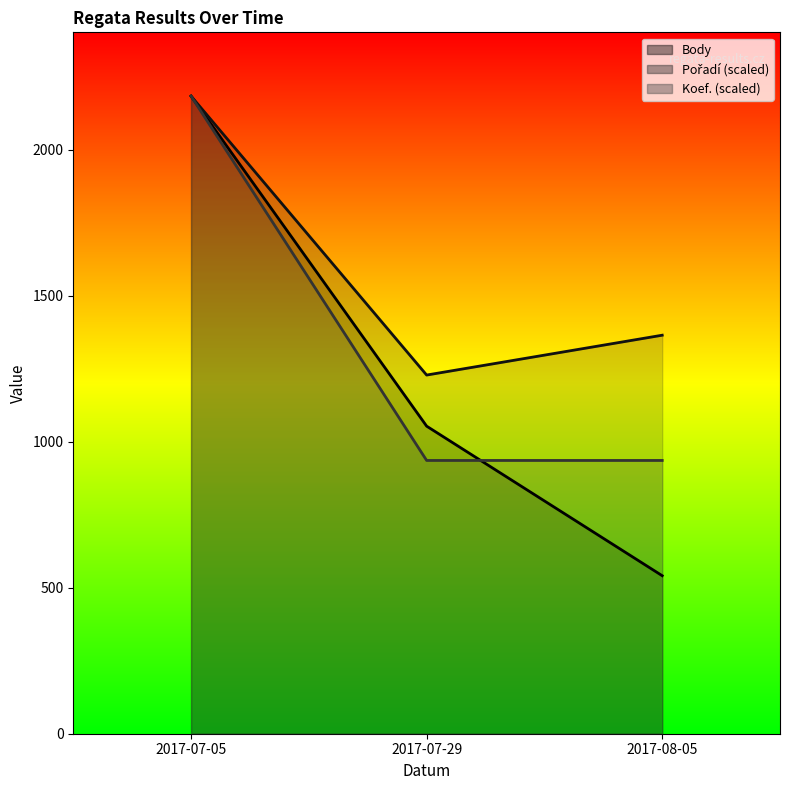

Is it true that Pořadí equals 3662.8 at 2017-07-05?

False